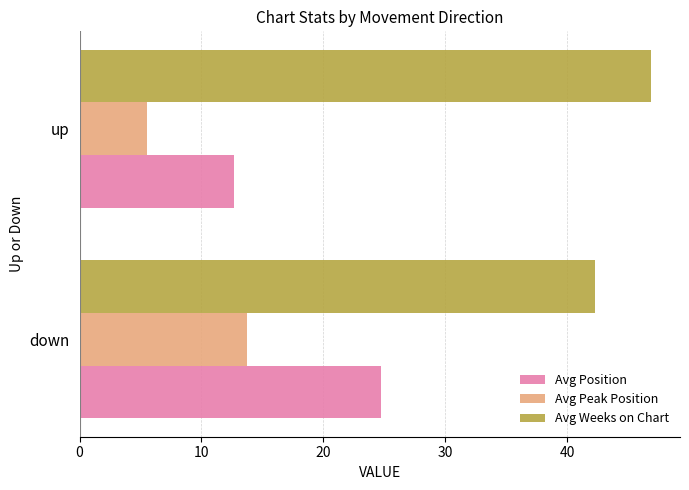

True or false: Avg Position has a value of 24.7 at down.

True